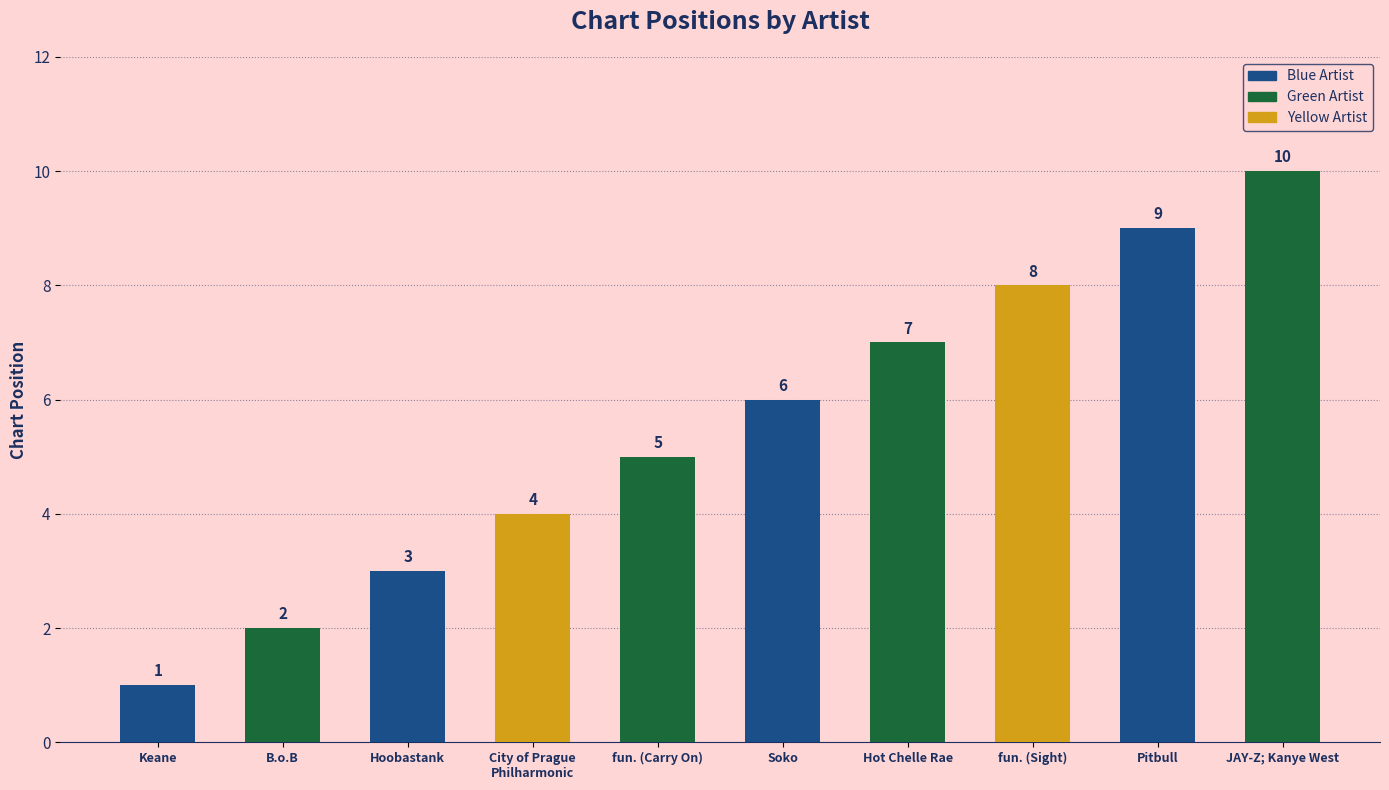

Does the chart contain any negative values?

No